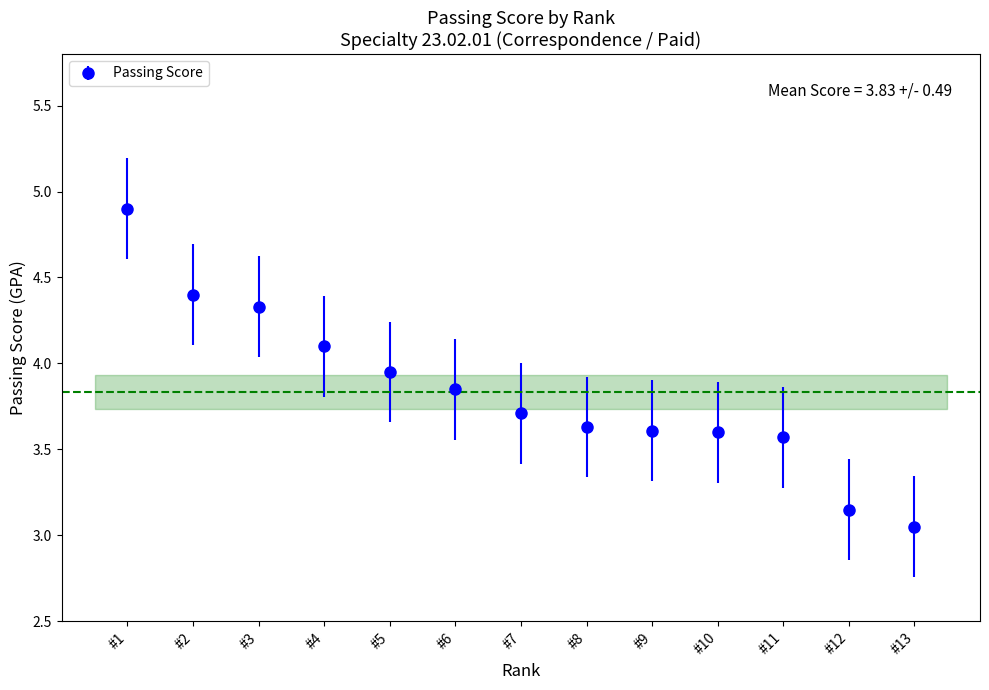

The value at #1 is 2.5. True or false?

False